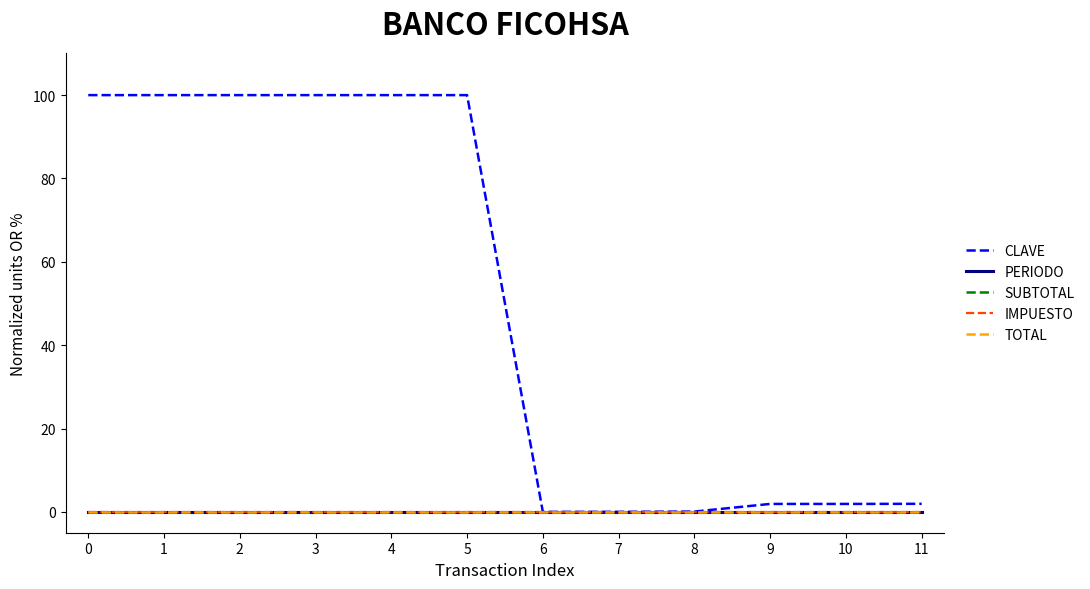

Is this an area chart (filled region under the line)?

No